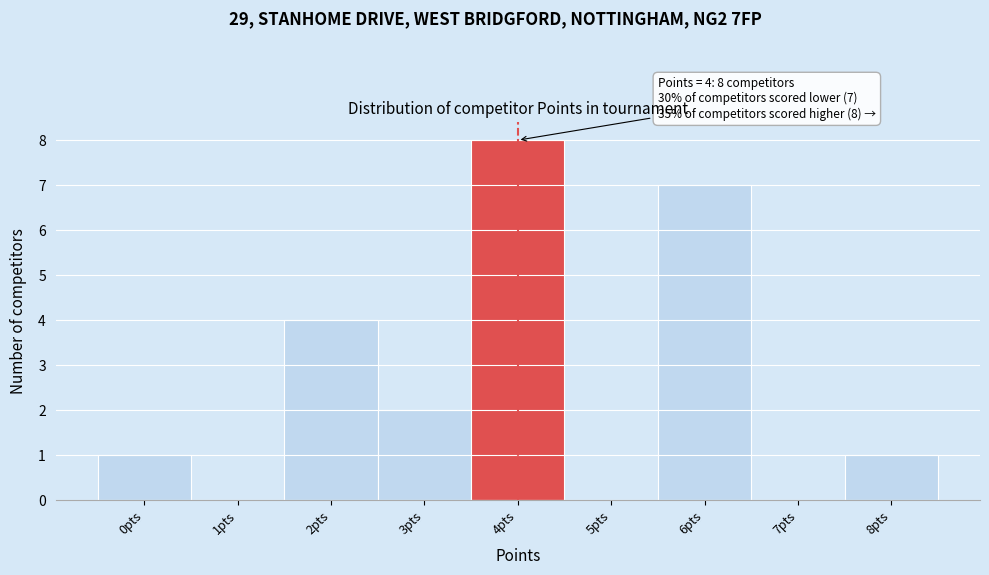

Over which range of the x-axis is the bar tallest?

3.5 to 4.5